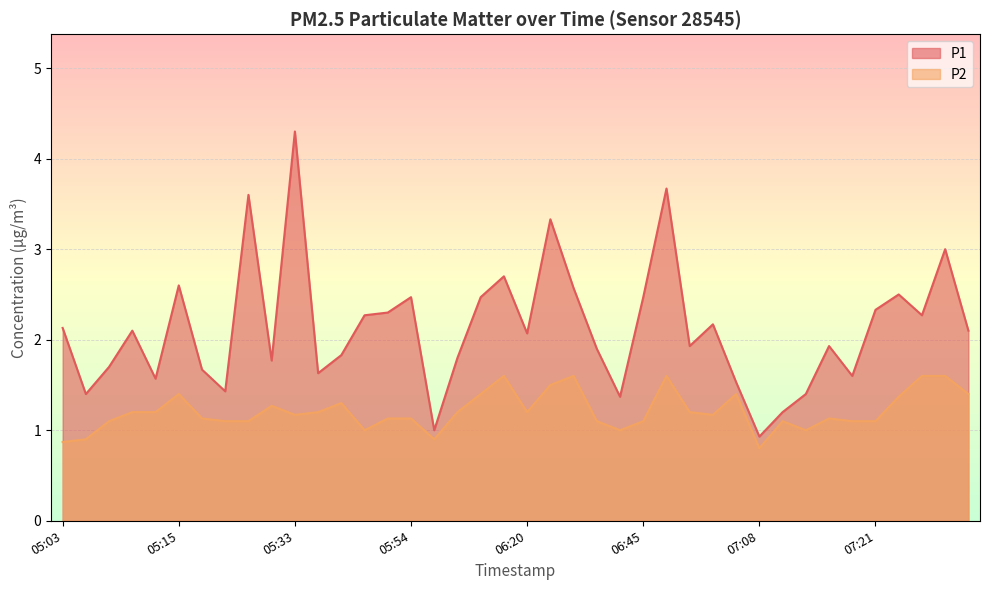

What is the average value of the P1 series?

2.1